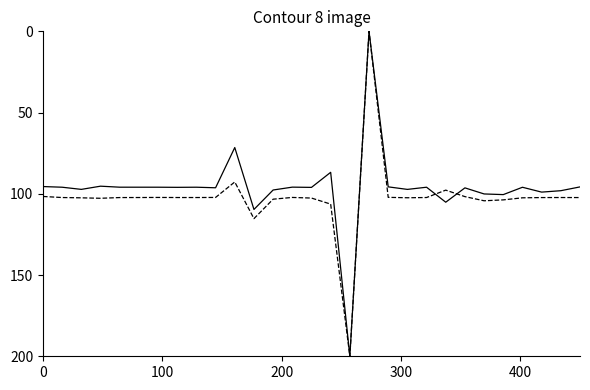

What is the greatest value displayed?

200.0